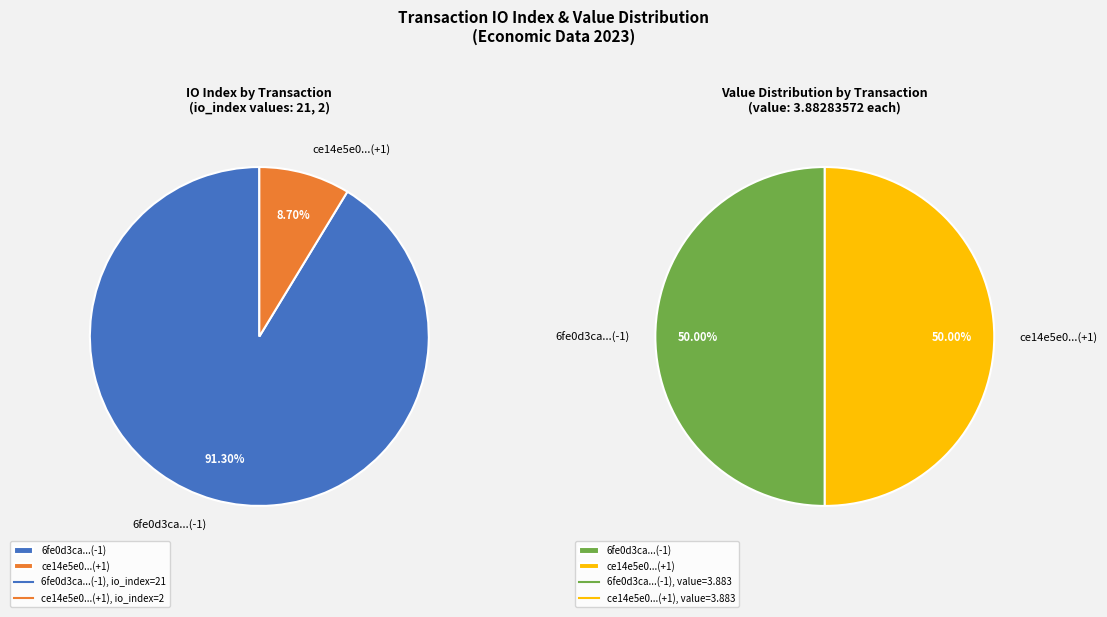

Count the number of slices in the pie.

2